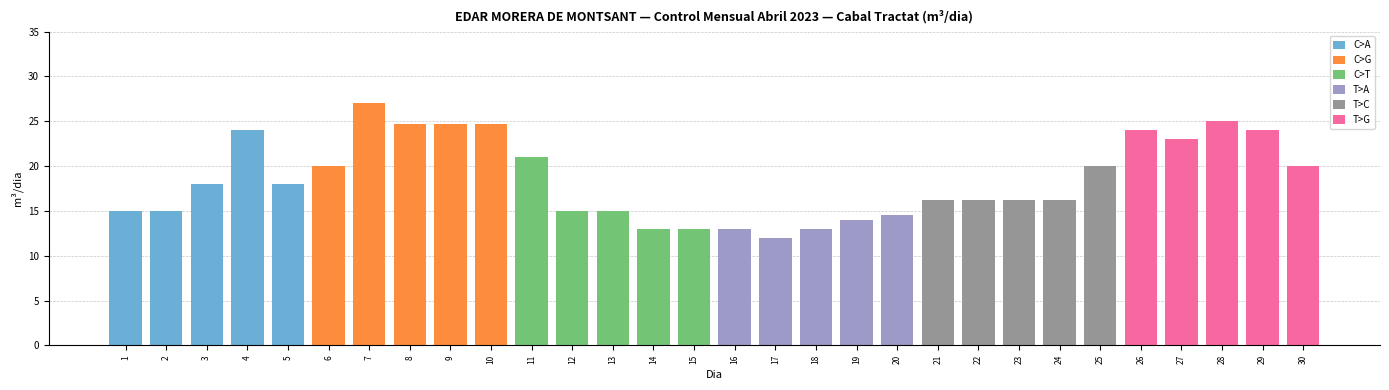

Which series has the largest total across all categories?

C>G